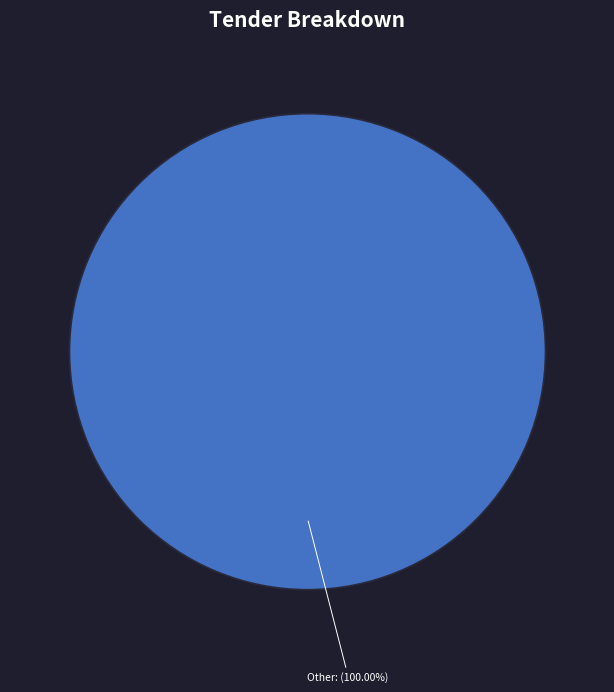

Does any single category account for the majority?

Yes